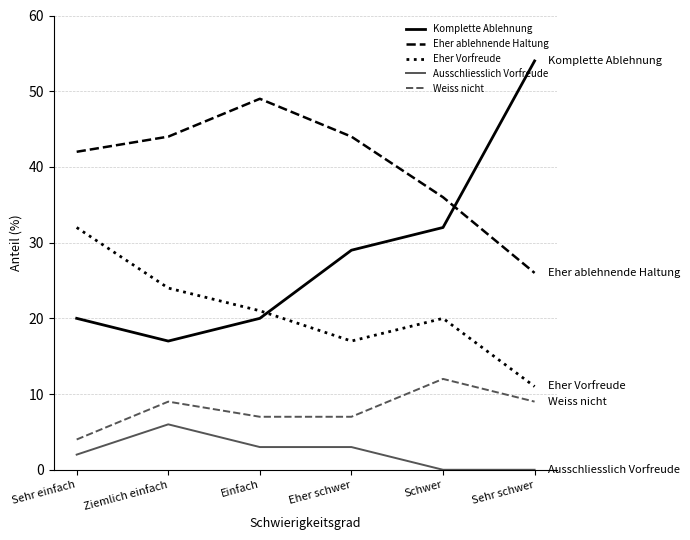

List the series in order of their peak value, lowest first.

Ausschliesslich Vorfreude, Weiss nicht, Eher Vorfreude, Eher ablehnende Haltung, Komplette Ablehnung